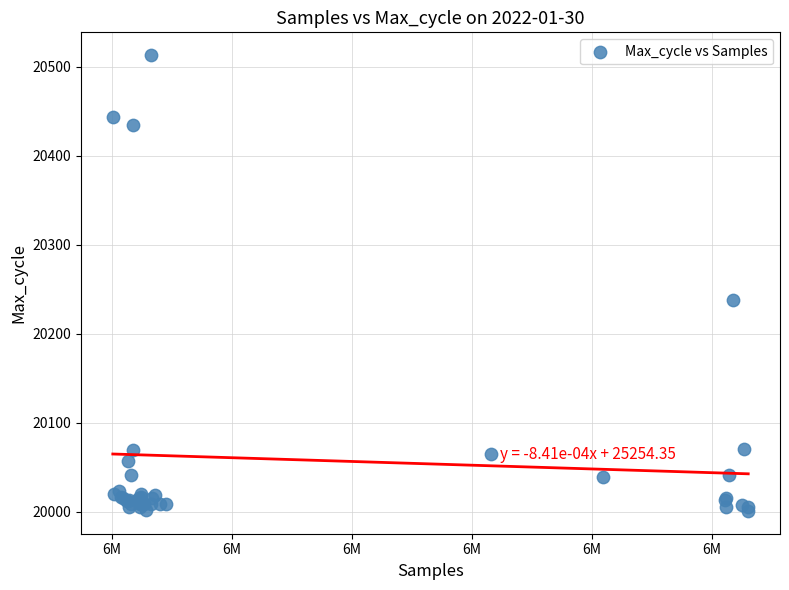

What Y value in the scatter plot is closest to 20257?

20238